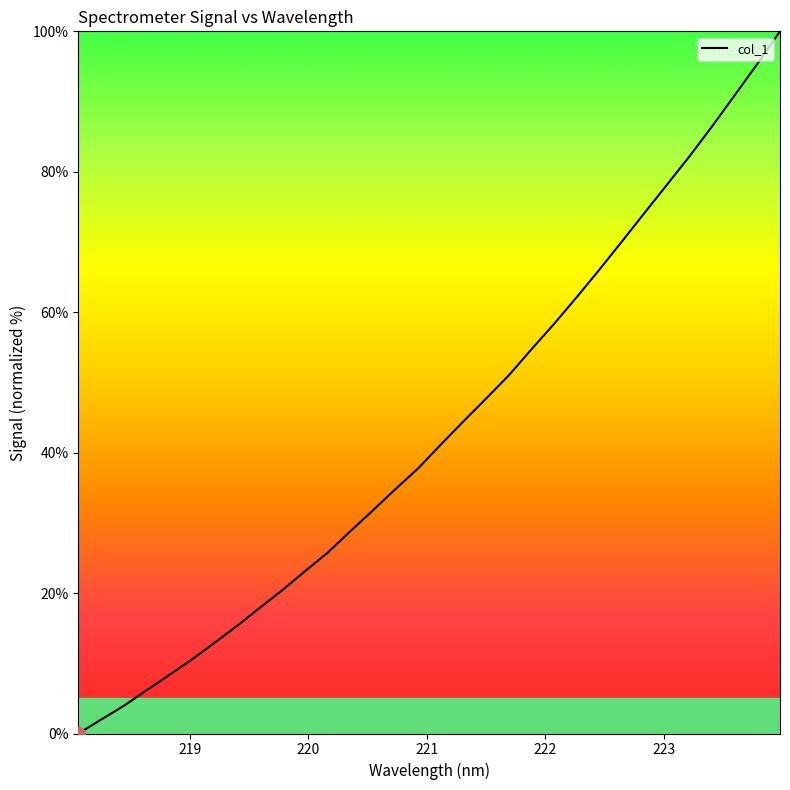

What is the difference between the maximum and minimum values?

100.0